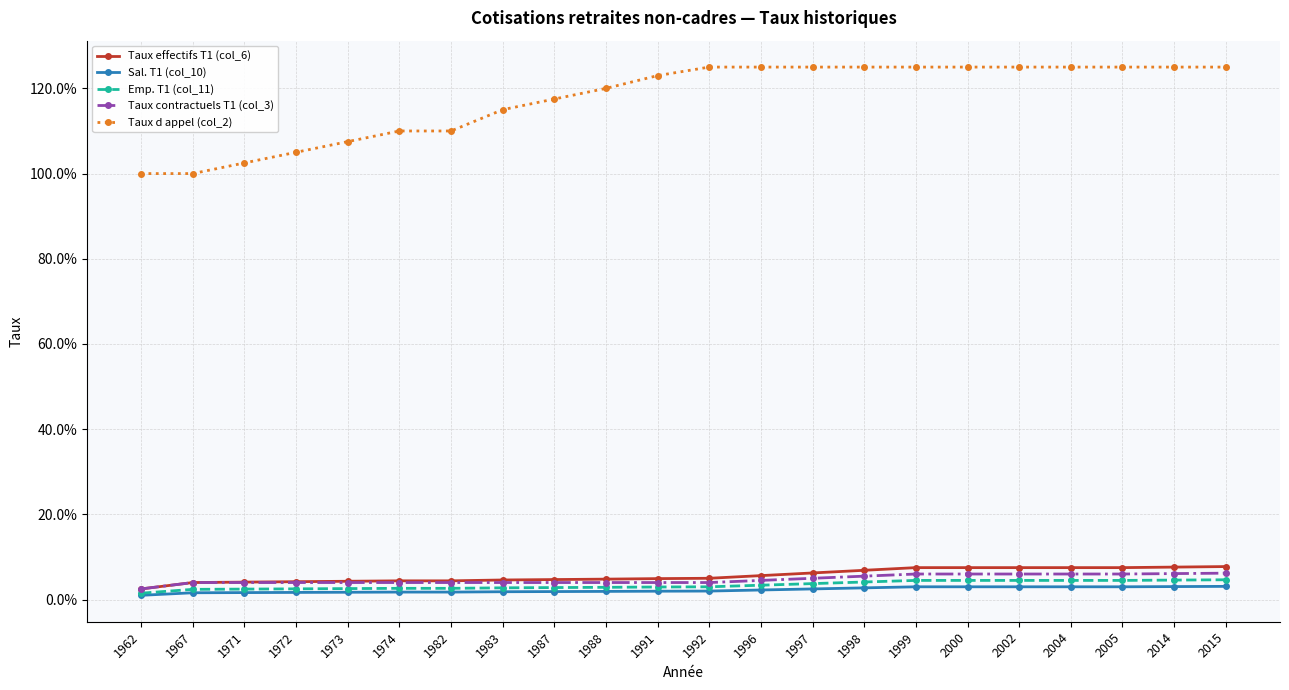

What is the sum of all Emp. T1 (col_11) values?

0.7